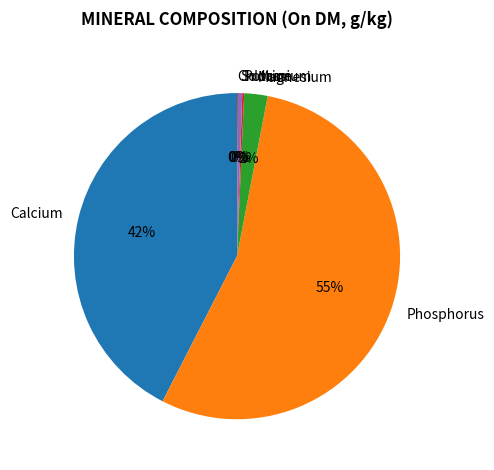

Do Sodium and Phosphorus together represent more than half of the pie?

Yes